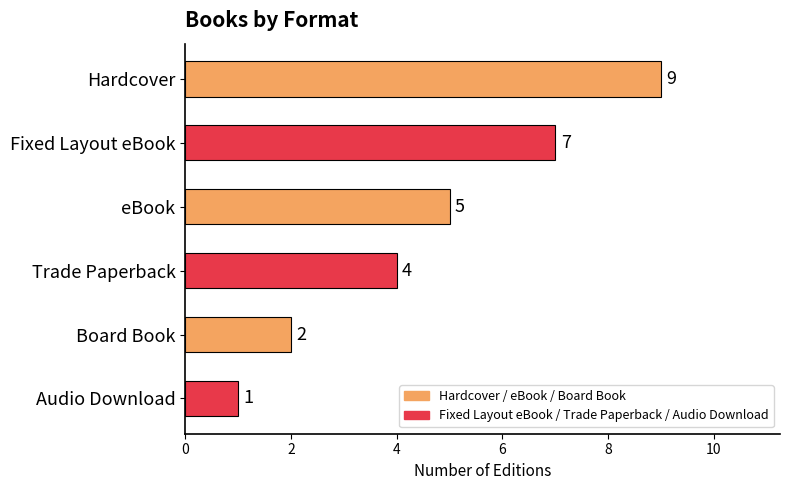

Which has a higher value, eBook or Hardcover?

Hardcover